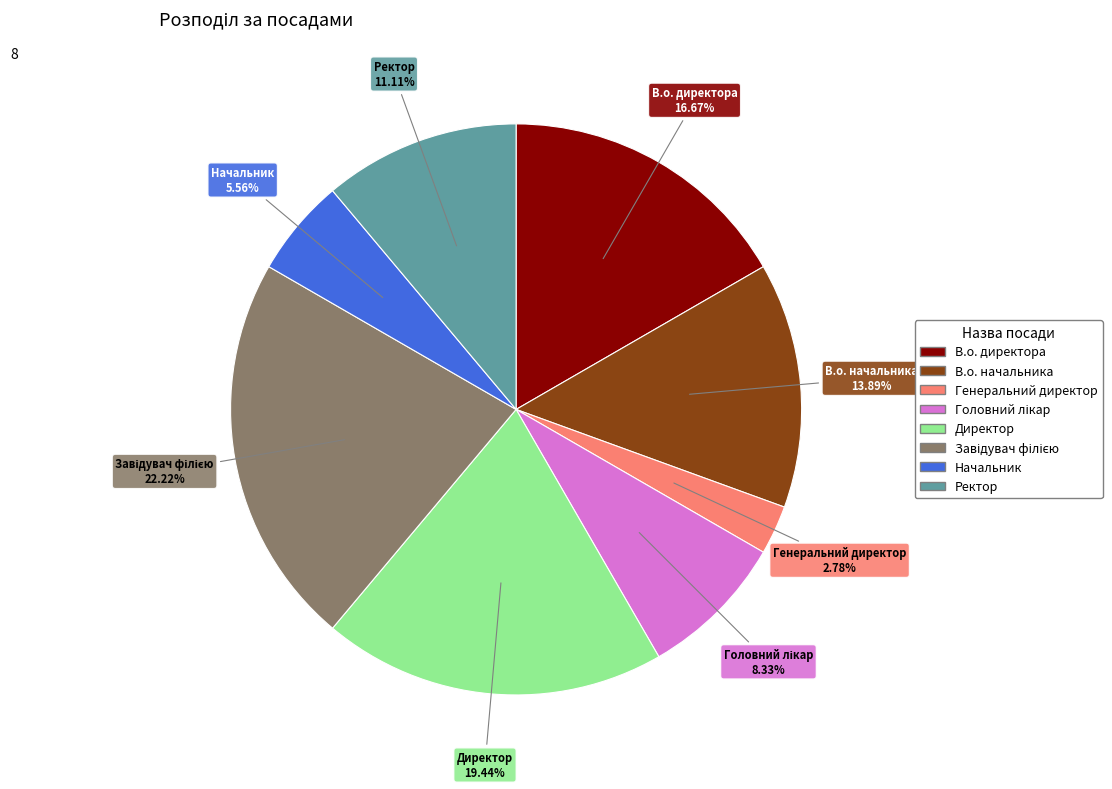

Do В.о. начальника and Начальник together represent more than half of the pie?

No